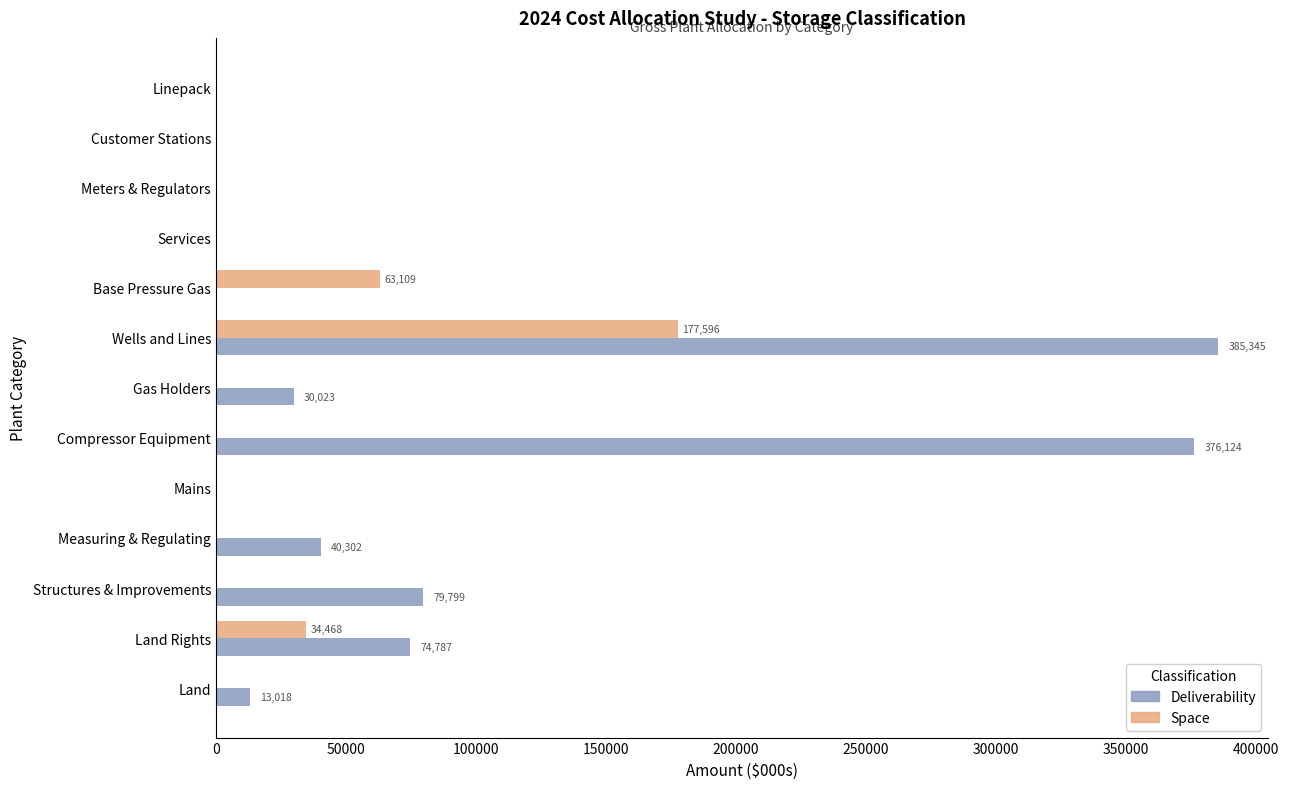

At which category is the sum across all series the highest?

Wells and Lines